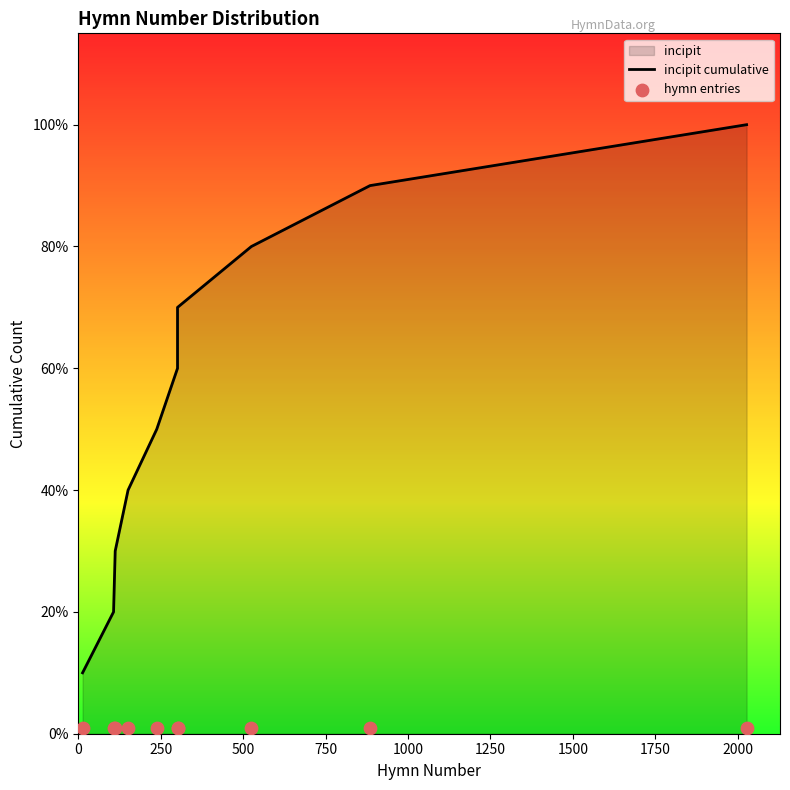

Is the value of hymn entries at 1000 greater than the value of incipit cumulative at 0?

No